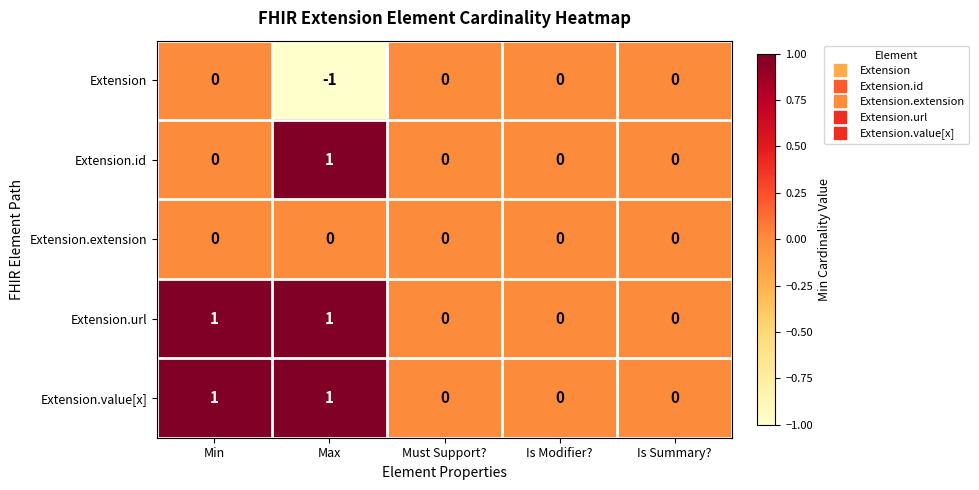

Is the value of Extension.value[x] at Is Modifier? greater than the value of Extension.url at Max?

No